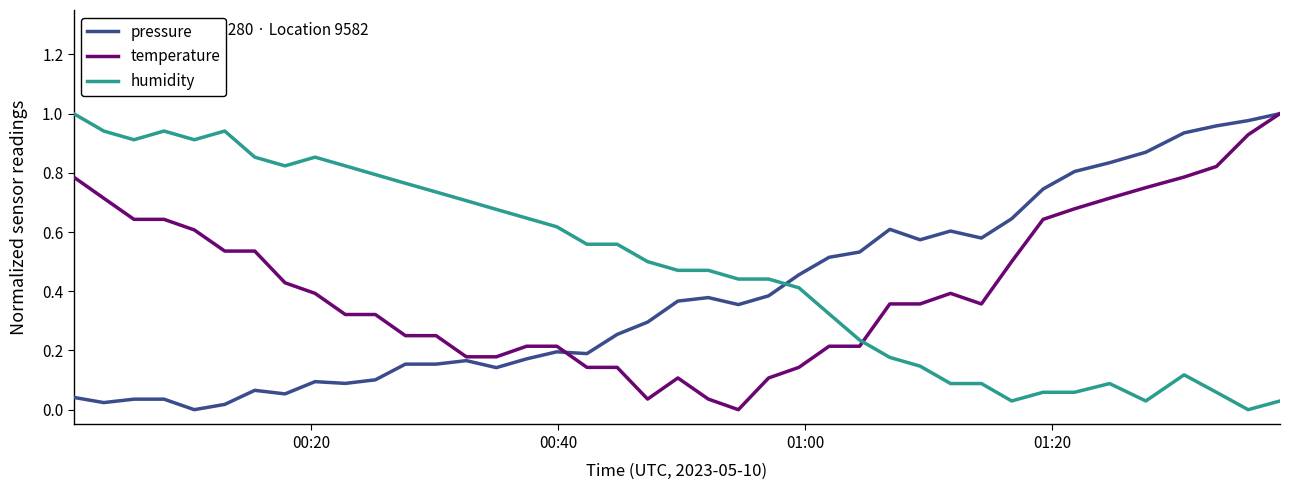

After their last crossing, which series has the higher values: humidity or temperature?

temperature